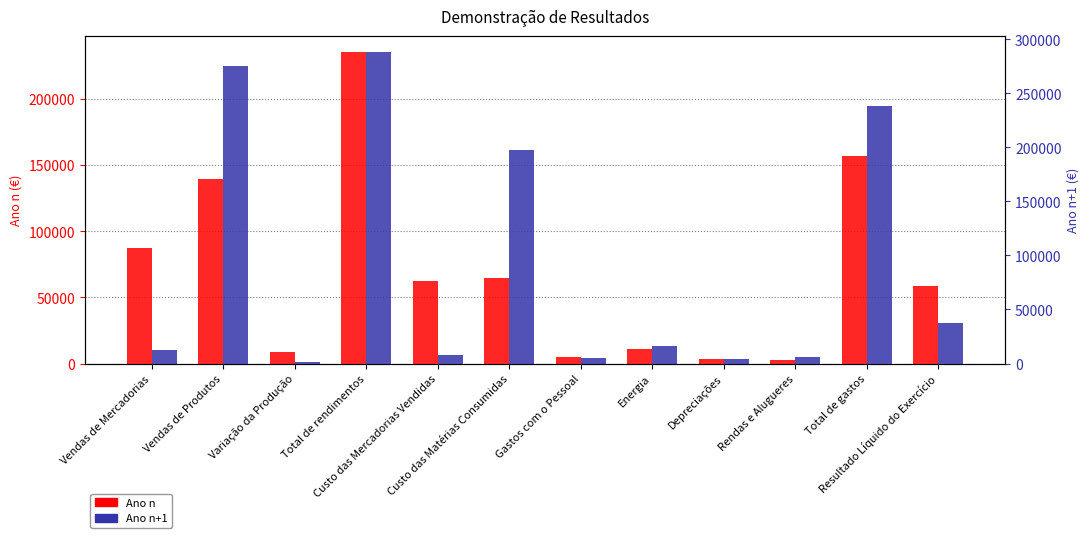

Reading left to right, extract all data points from this chart.

Ano n: 87500.0	139500.0	8556.2	235556.2	62500.0	64500.0	4950.0	11250.0	3750.0	2500.0	157050.0	58879.7
Ano n+1: 12500.0	275000.0	1000.0	288500.0	7850.0	197325.0	4950.0	16375.0	3750.0	6000.0	238500.0	37500.0